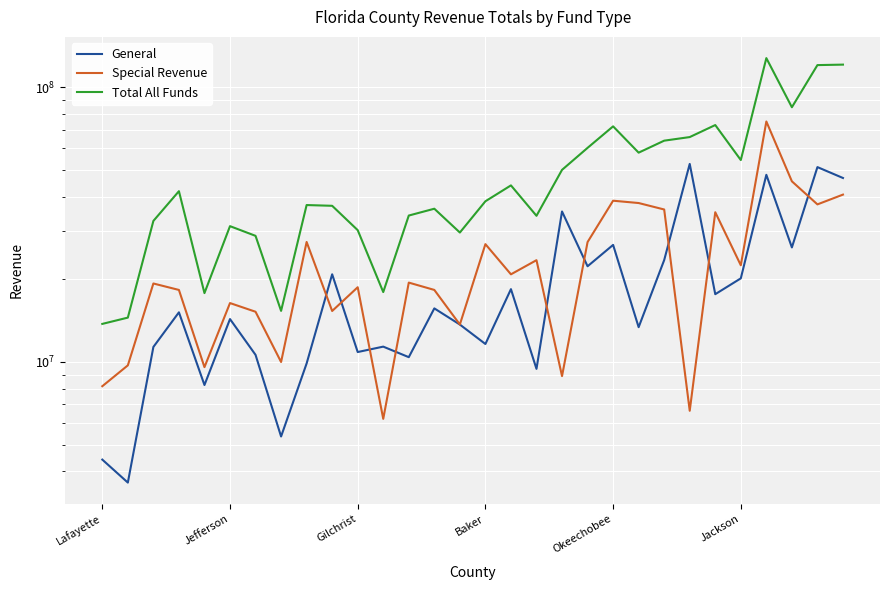

At how many categories does at least one series exceed 22029104?

25